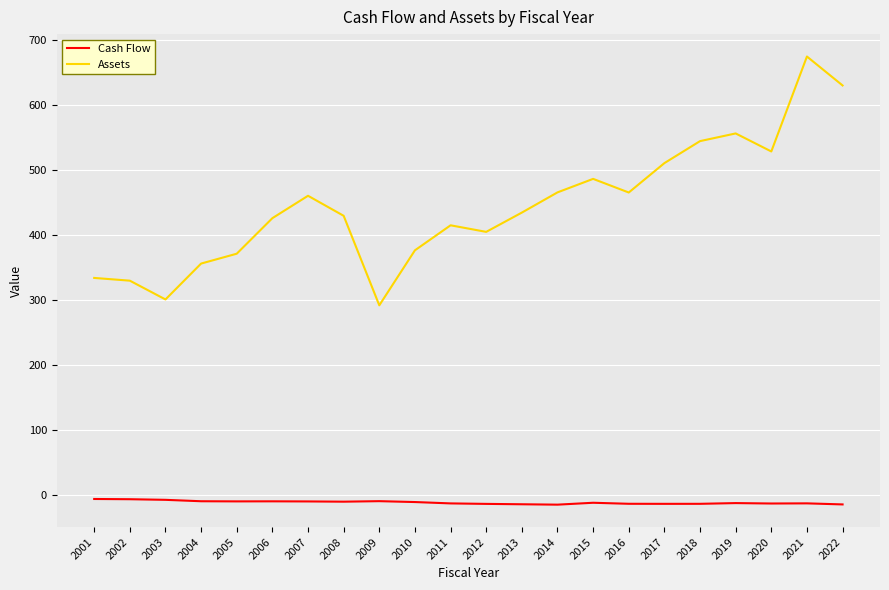

Is it true that Assets equals 624.9 at 2012?

False